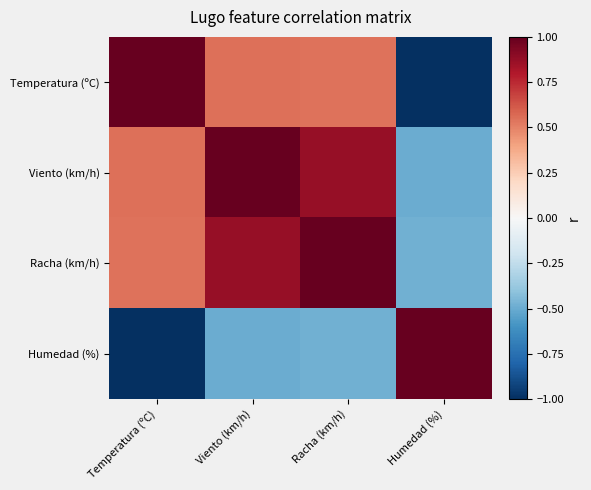

Which series has the largest total across all categories?

Racha (km/h)